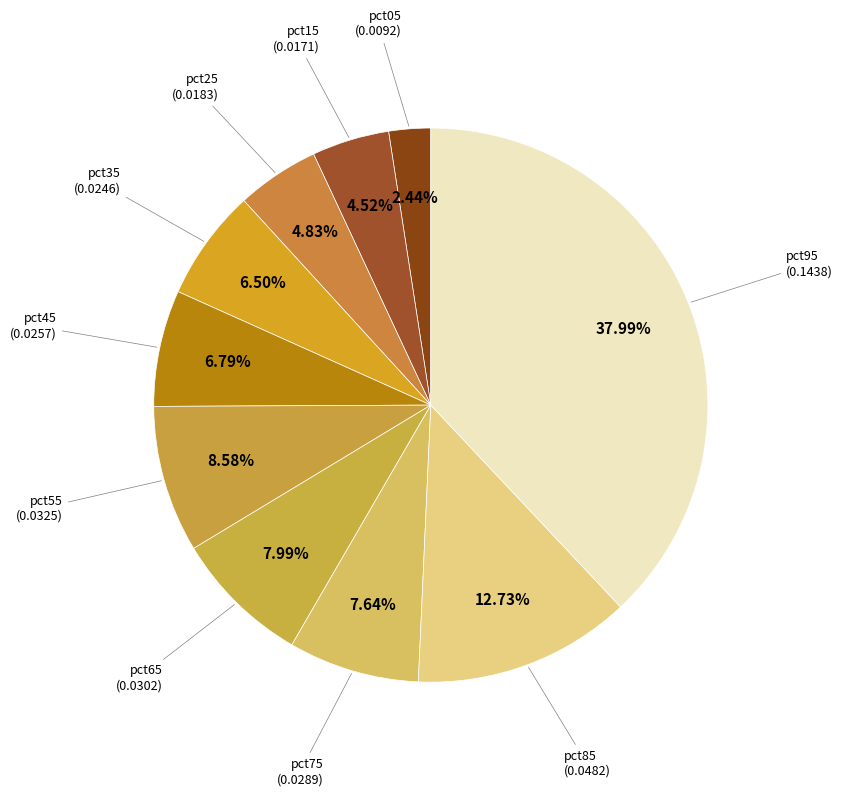

Which category has the biggest portion of the pie?

pct95